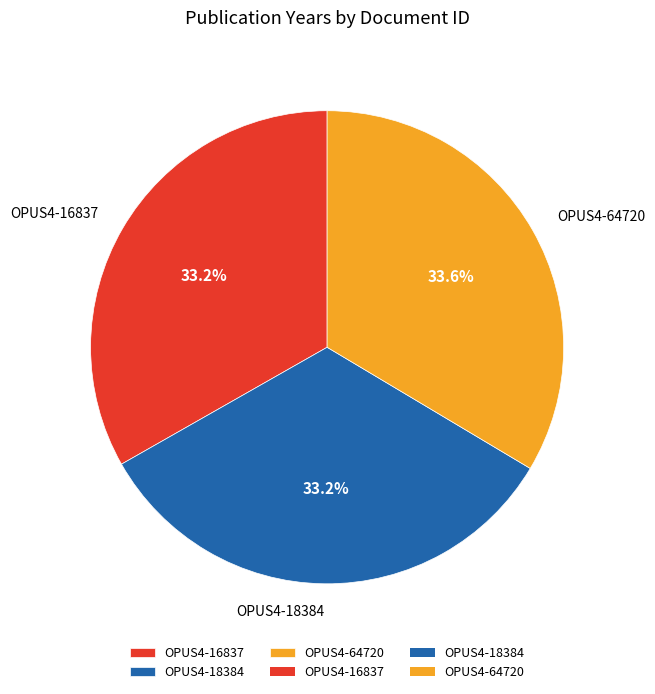

The OPUS4-18384 slice represents 33% of the pie. True or false?

True